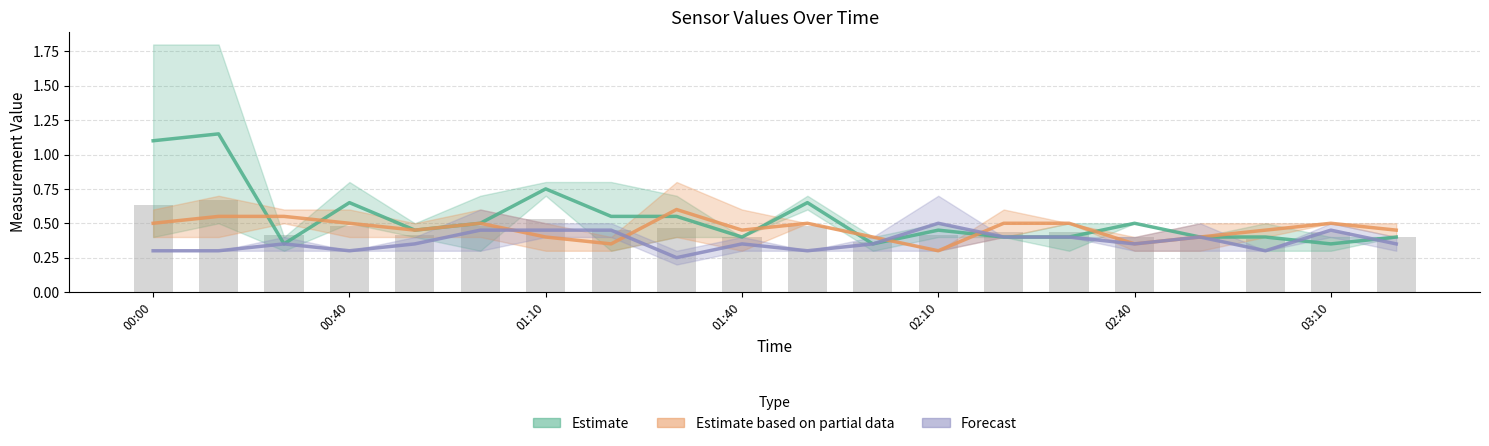

Which has a higher value, 13 or 11?

13